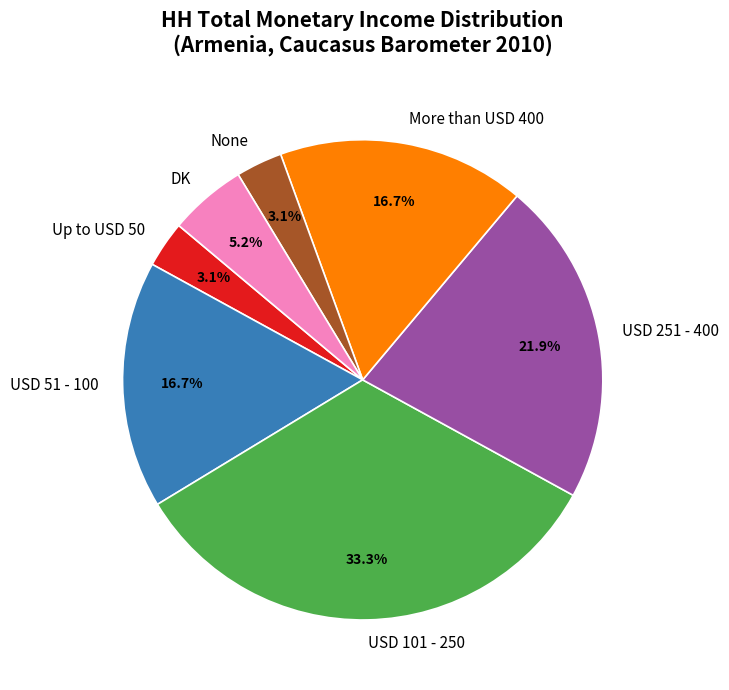

Combined, what portion of the pie is More than USD 400 and DK?

21.9%